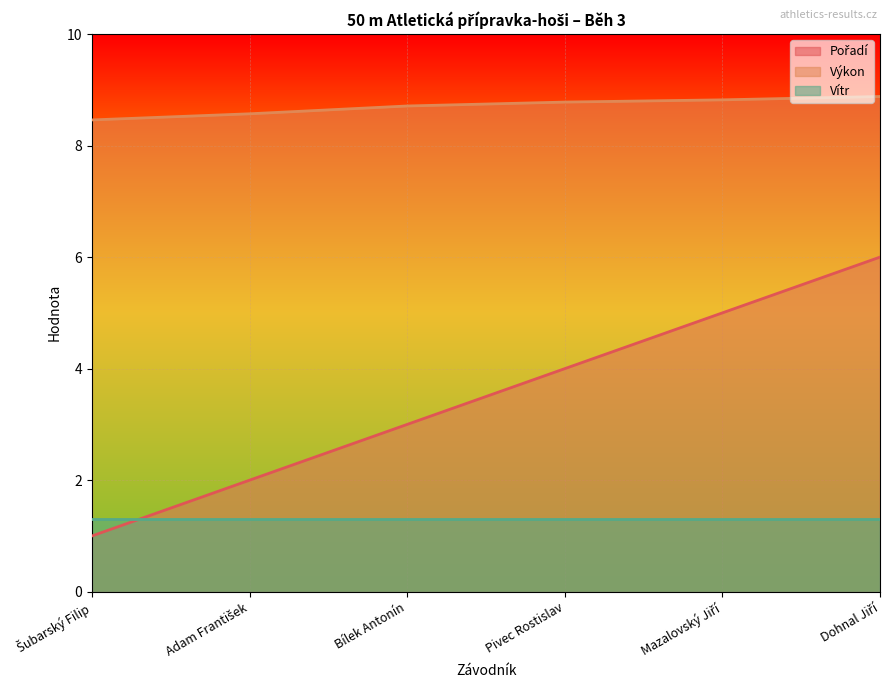

The value of Výkon at Mazalovský Jiří is 4.3. True or false?

False